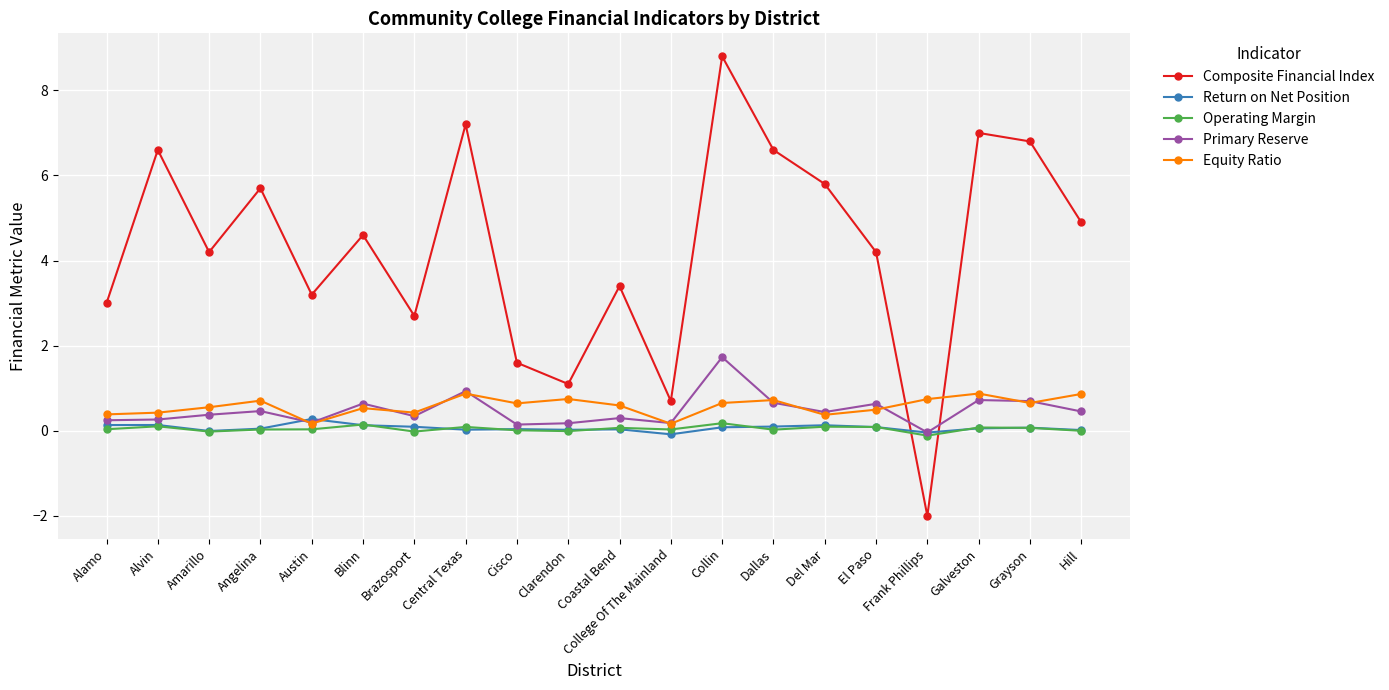

The Composite Financial Index series shows 2.7 at Grayson. True or false?

False